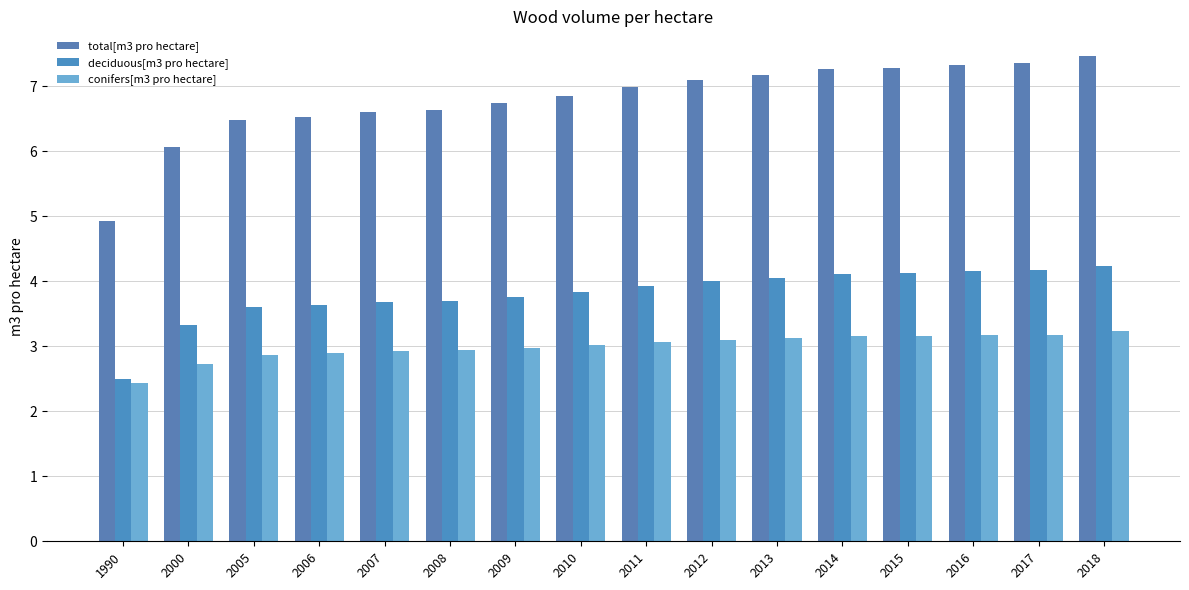

Which series has the largest range (max minus min)?

total[m3 pro hectare]